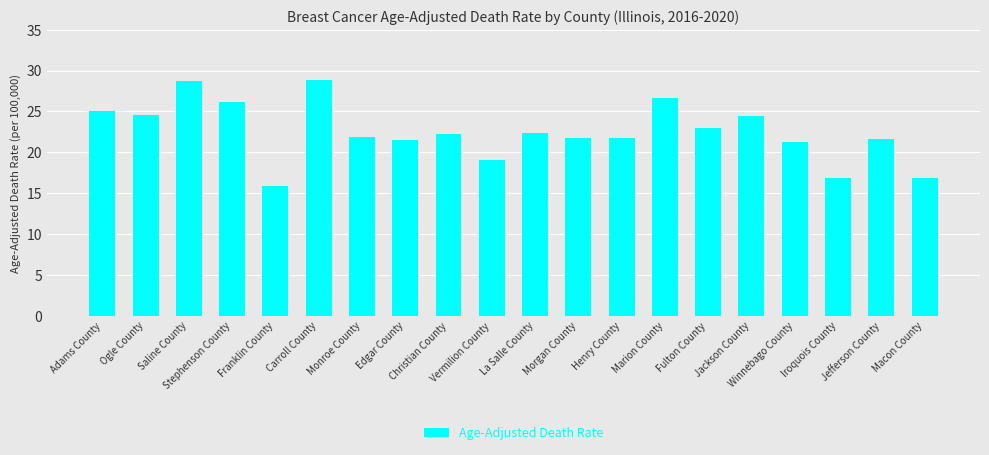

How many bars are there in total?

20